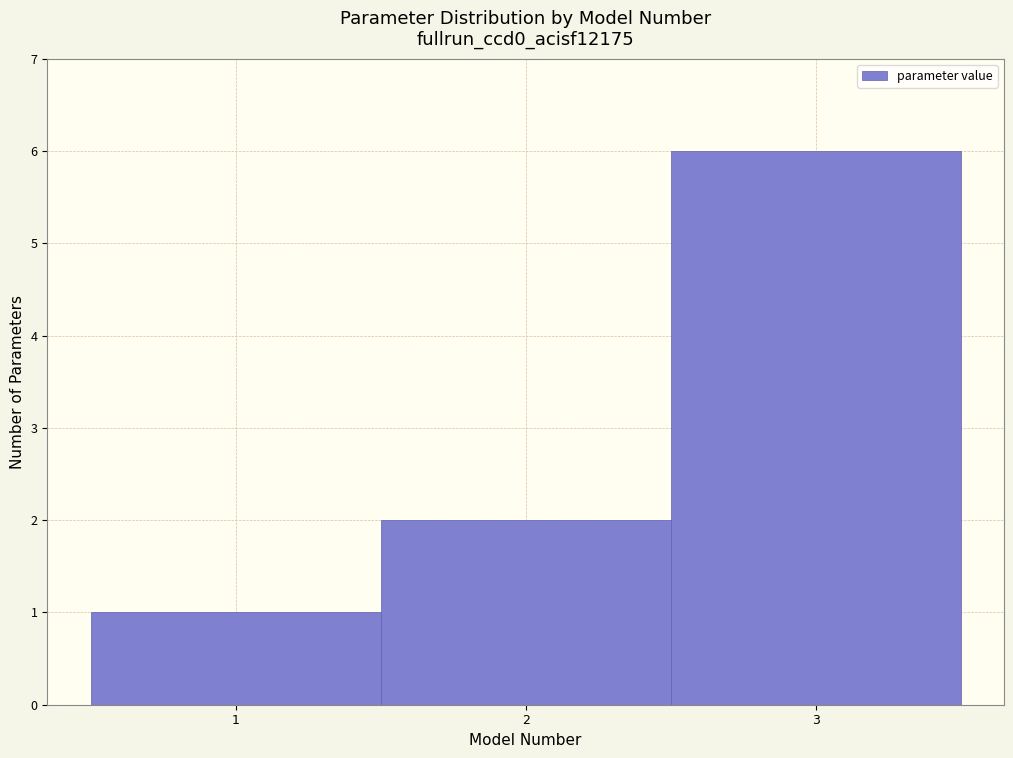

Reading left to right, list every bar in this chart as the range it spans on the x-axis followed by its height. The values are not printed on the chart, so give them approximately, as read against the axis.

0.5 to 1.5: 1
1.5 to 2.5: 2
2.5 to 3.5: 6